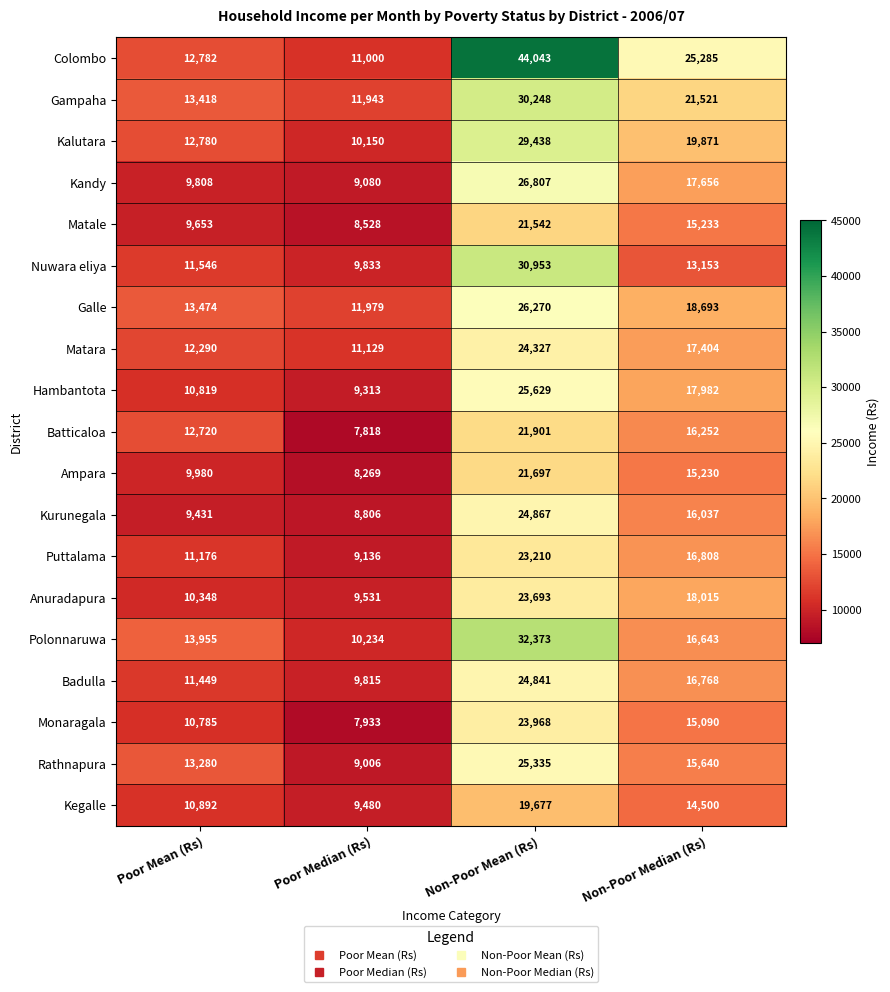

Count the number of data series in this chart.

19